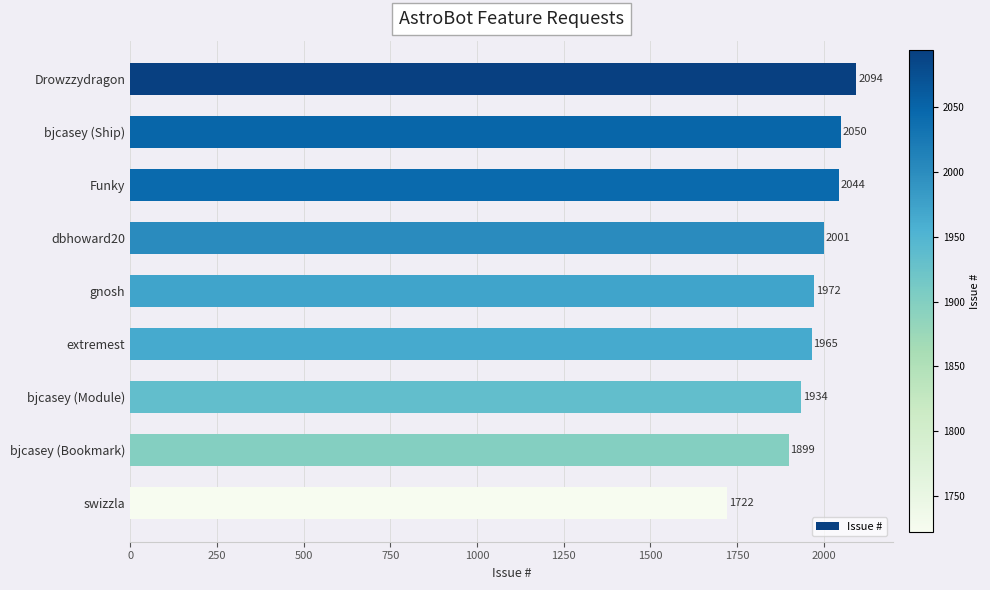

What is the average value?

1965